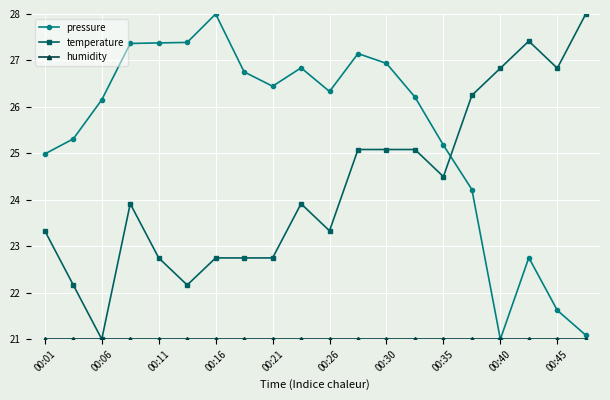

What is the lowest value of the pressure series?

21.0